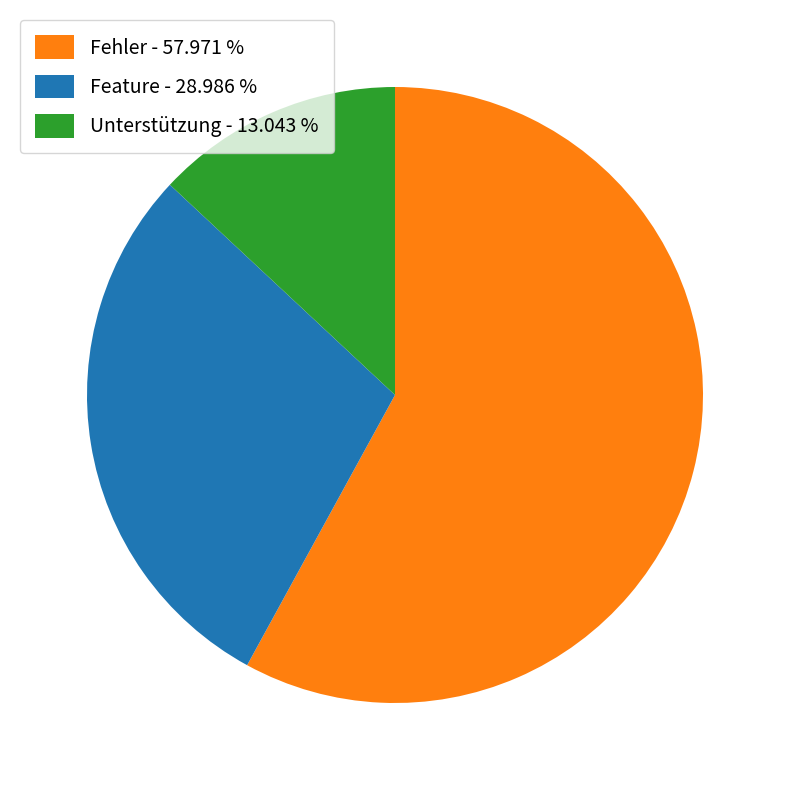

How many segments does this pie chart have?

3